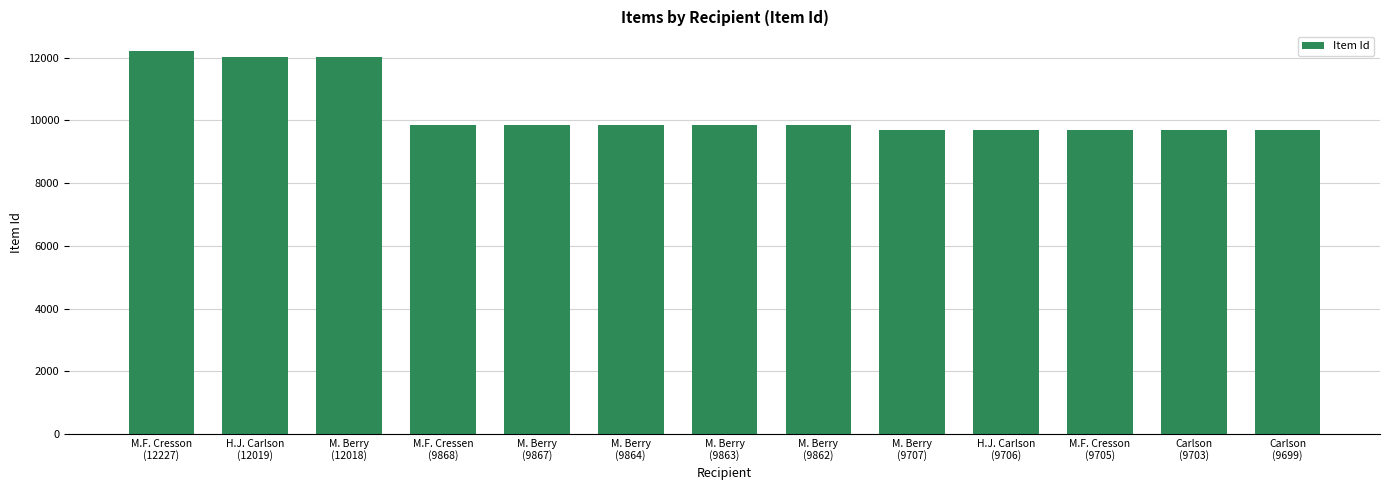

What is the change in value from M. Berry
(12018) to M. Berry
(9707)?

-2311